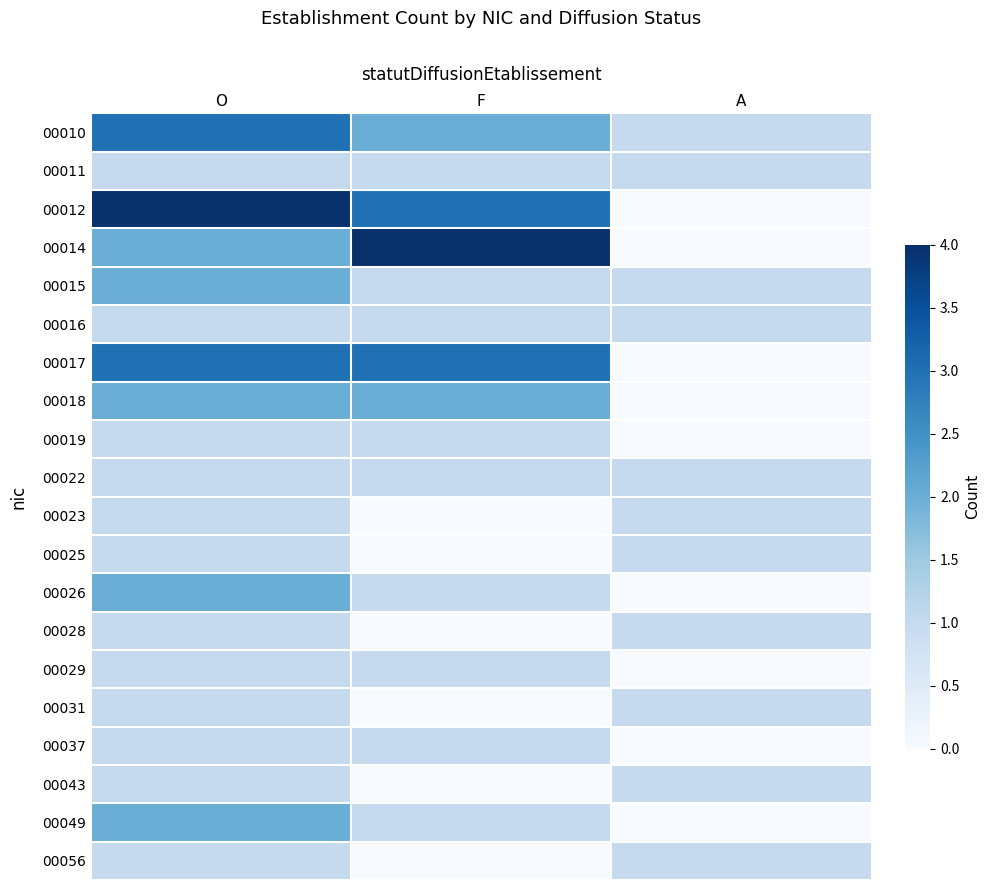

Reading left to right, list all the values displayed in this chart.

00010: O=3	F=2	A=1
00011: O=1	F=1	A=1
00012: O=4	F=3	A=0
00014: O=2	F=4	A=0
00015: O=2	F=1	A=1
00016: O=1	F=1	A=1
00017: O=3	F=3	A=0
00018: O=2	F=2	A=0
00019: O=1	F=1	A=0
00022: O=1	F=1	A=1
00023: O=1	F=0	A=1
00025: O=1	F=0	A=1
00026: O=2	F=1	A=0
00028: O=1	F=0	A=1
00029: O=1	F=1	A=0
00031: O=1	F=0	A=1
00037: O=1	F=1	A=0
00043: O=1	F=0	A=1
00049: O=2	F=1	A=0
00056: O=1	F=0	A=1